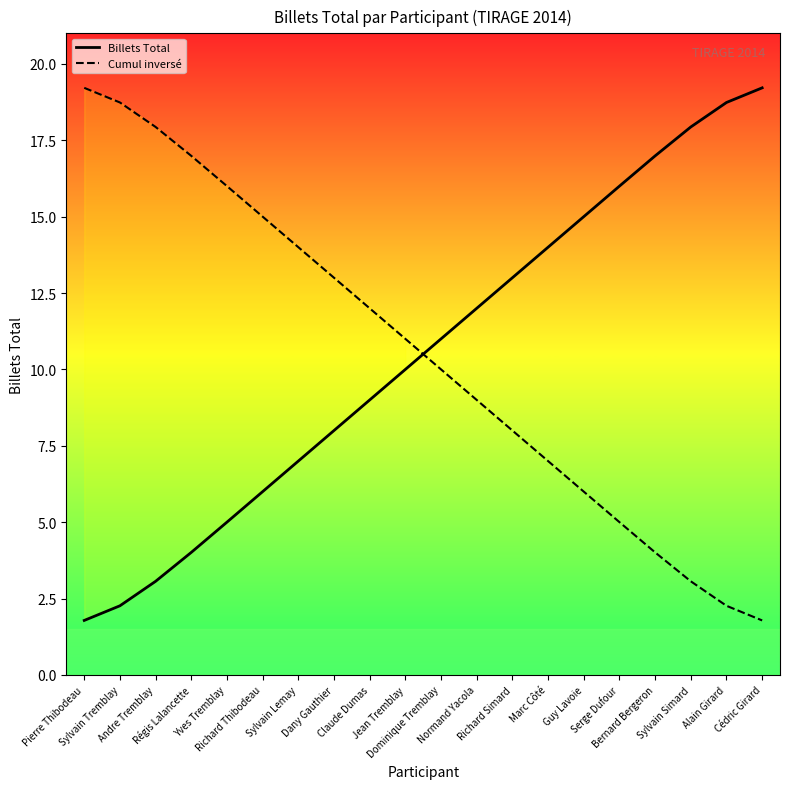

At which label does Cumul inversé first exceed 10?

Pierre Thibodeau